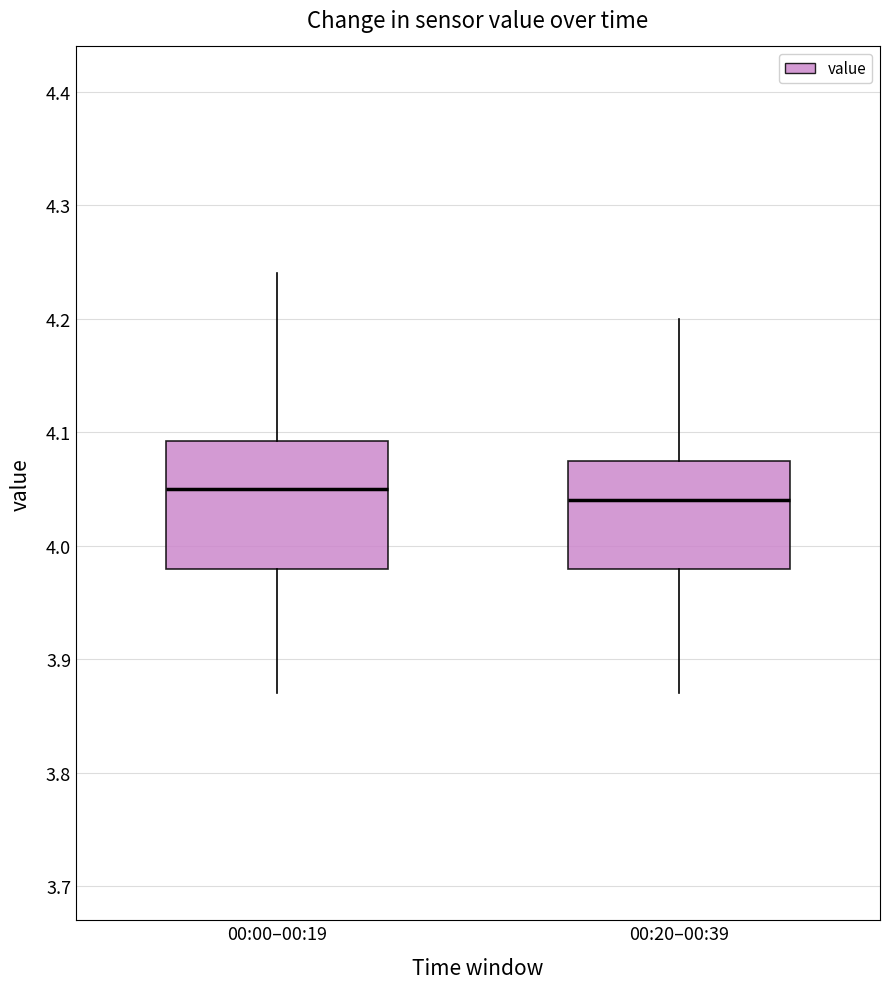

Reading left to right, read every box against the y-axis: the position of its median line, the range the box covers, and the ends of its whiskers. The values are not printed on the chart, so give them approximately, as read against the axis.

00:00–00:19: median 4.05, box 3.98 to 4.09, whiskers 3.87 to 4.24
00:20–00:39: median 4.04, box 3.98 to 4.08, whiskers 3.87 to 4.20